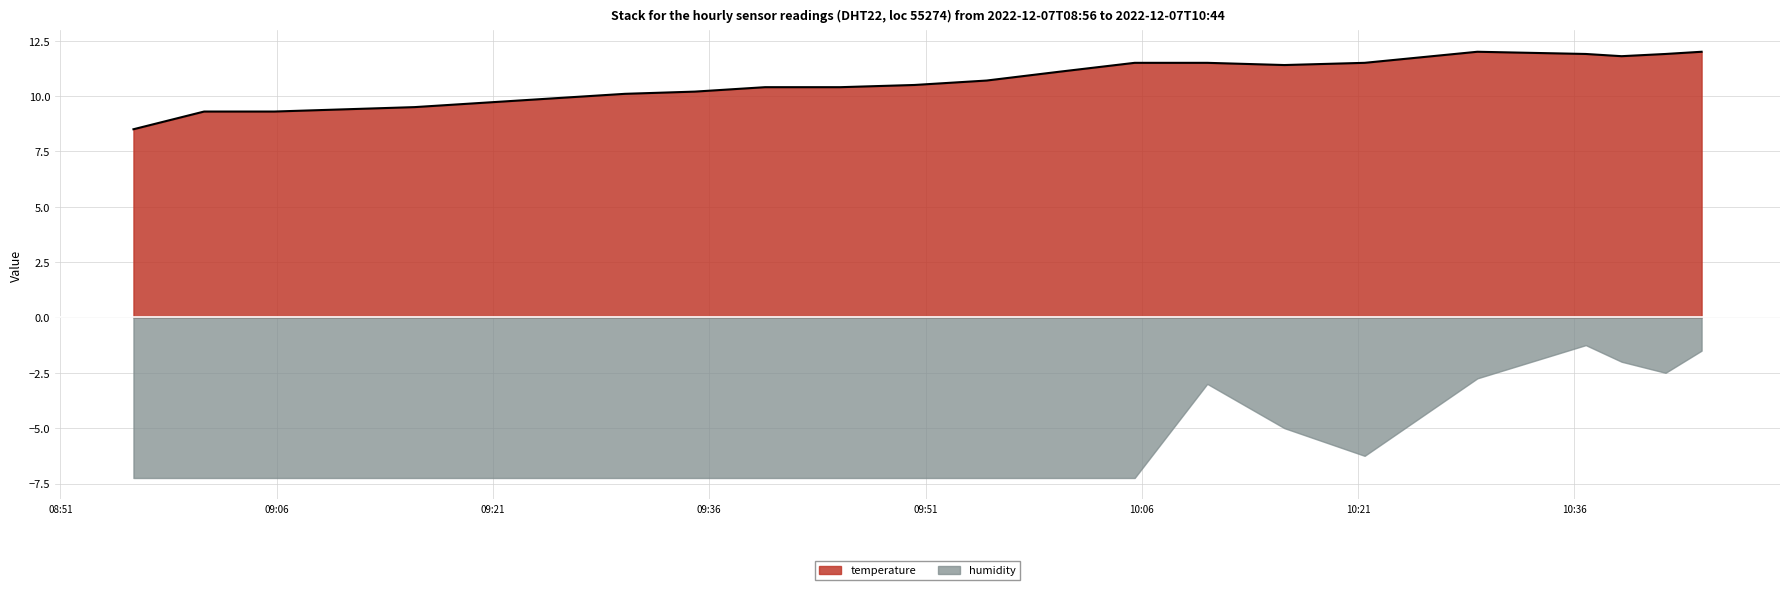

Where is the data nearest to the value 10?

2022-12-07T09:25:17